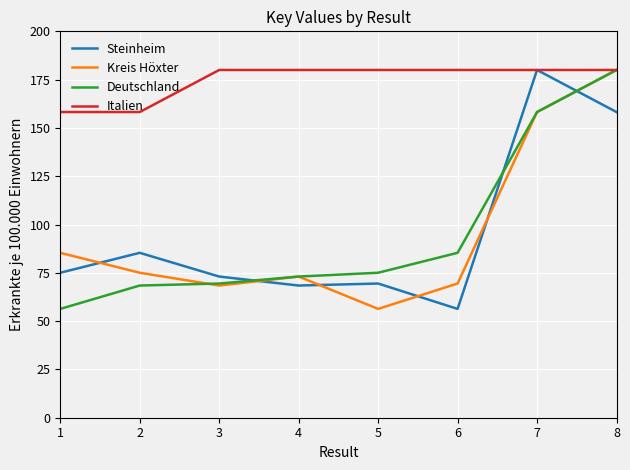

How many values in the Deutschland series exceed 75?

4